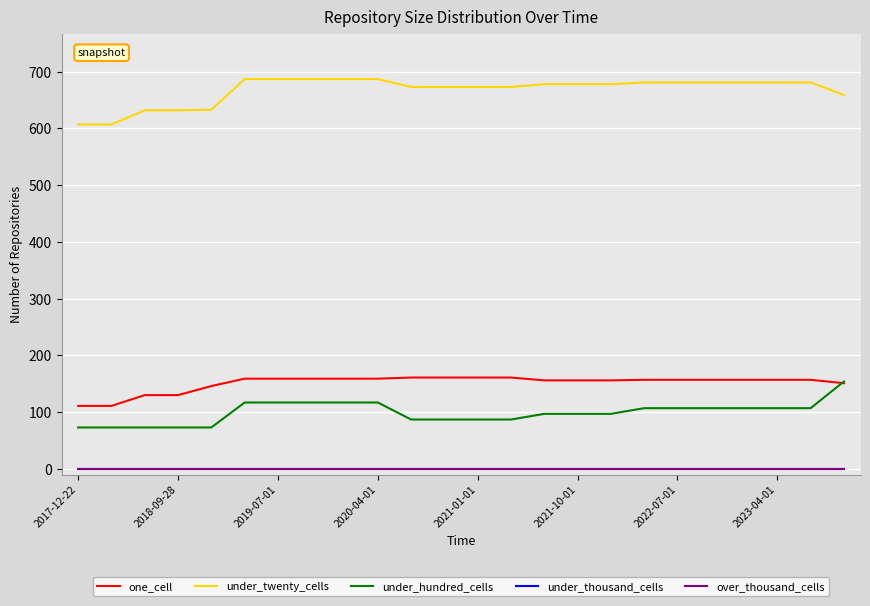

At which label does under_thousand_cells reach its peak?

2017-12-22